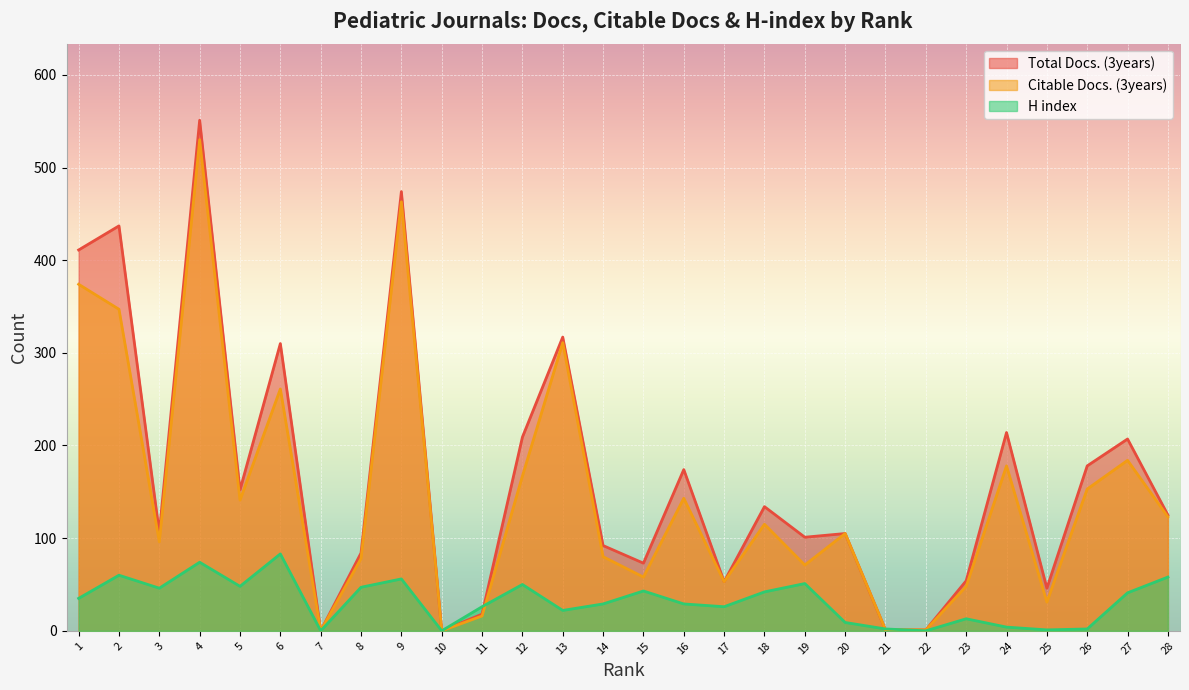

How many data points in Total Docs. (3years) are above 125?

13